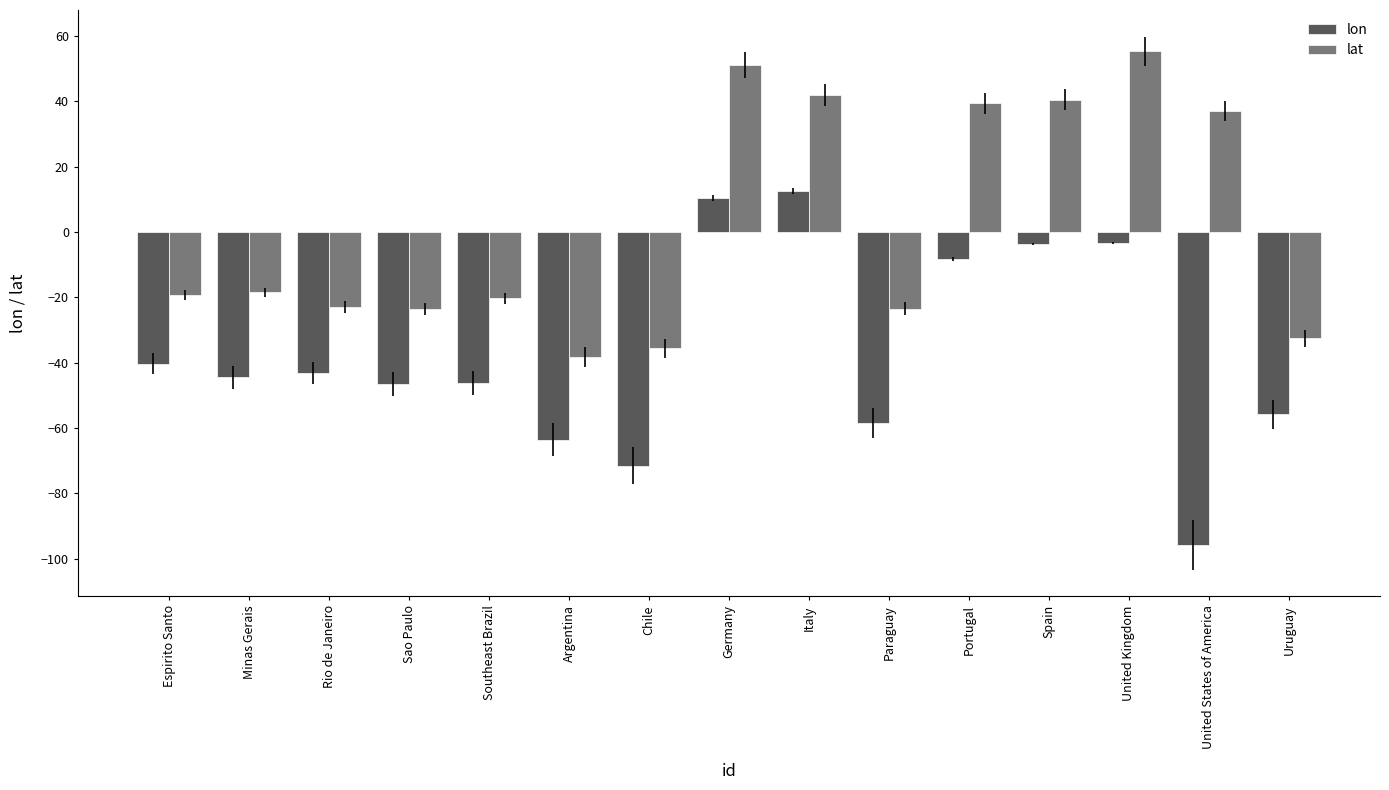

What is the total value across all series at Spain?

36.7